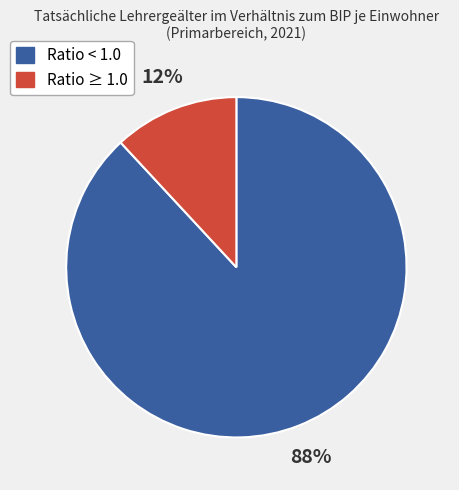

Is there a majority slice in this chart?

Yes